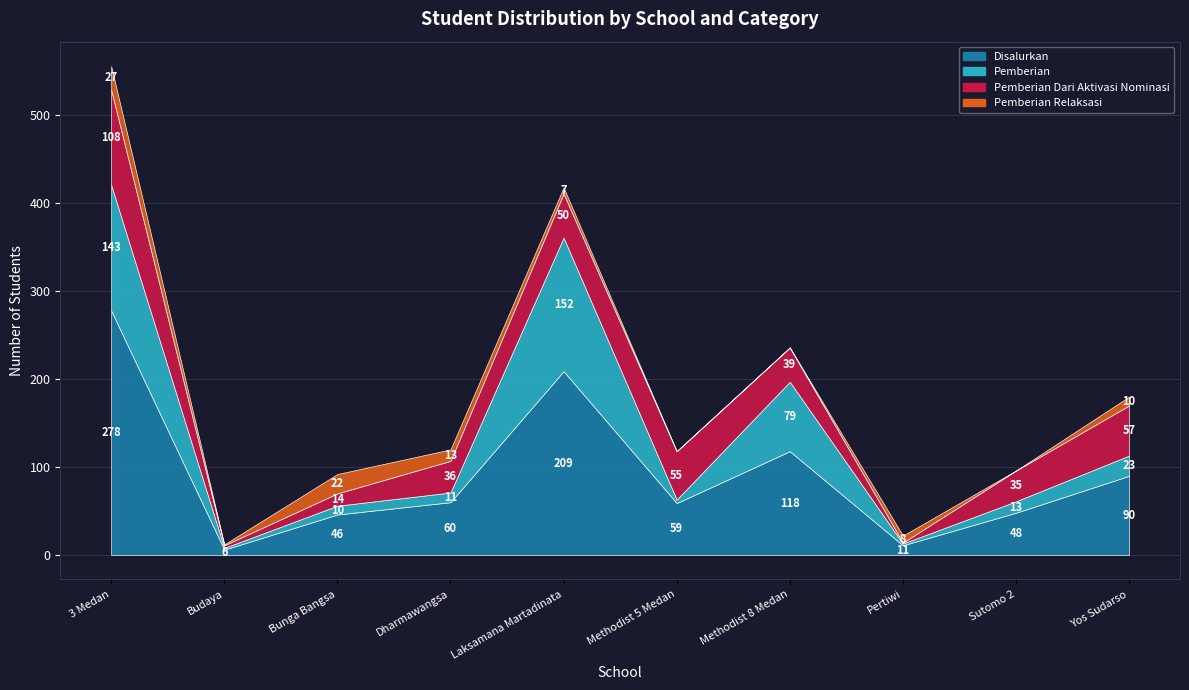

Rank the series at SMAS METHODIST 5 MEDAN from highest to lowest value.

Disalurkan, Pemberian Dari Aktivasi Nominasi, Pemberian, Pemberian Relaksasi